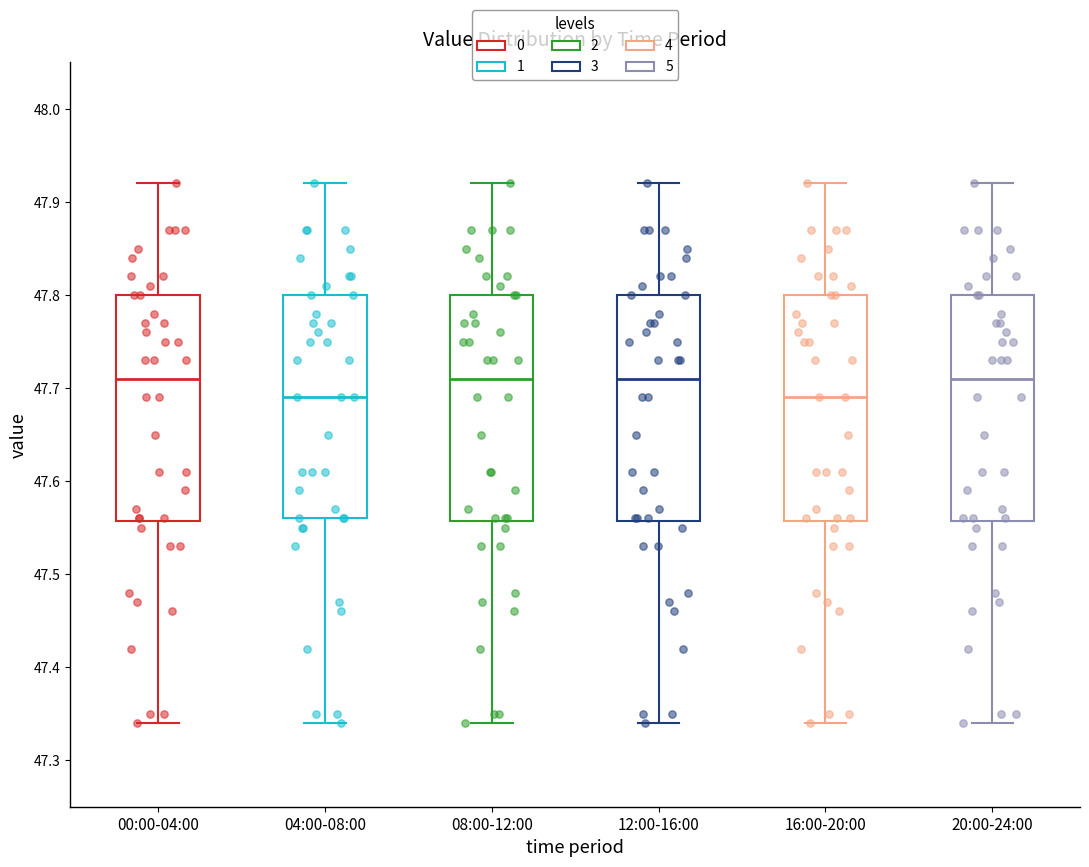

Reading left to right, transcribe this box plot: for each box, give where its median line is, the range the box spans, and where its two whiskers end, as read against the y-axis. The values are not printed on the chart, so give them approximately, as read against the axis.

00:00-04:00: median 47.71, box 47.56 to 47.80, whiskers 47.34 to 47.92
04:00-08:00: median 47.69, box 47.56 to 47.80, whiskers 47.34 to 47.92
08:00-12:00: median 47.71, box 47.56 to 47.80, whiskers 47.34 to 47.92
12:00-16:00: median 47.71, box 47.56 to 47.80, whiskers 47.34 to 47.92
16:00-20:00: median 47.69, box 47.56 to 47.80, whiskers 47.34 to 47.92
20:00-24:00: median 47.71, box 47.56 to 47.80, whiskers 47.34 to 47.92